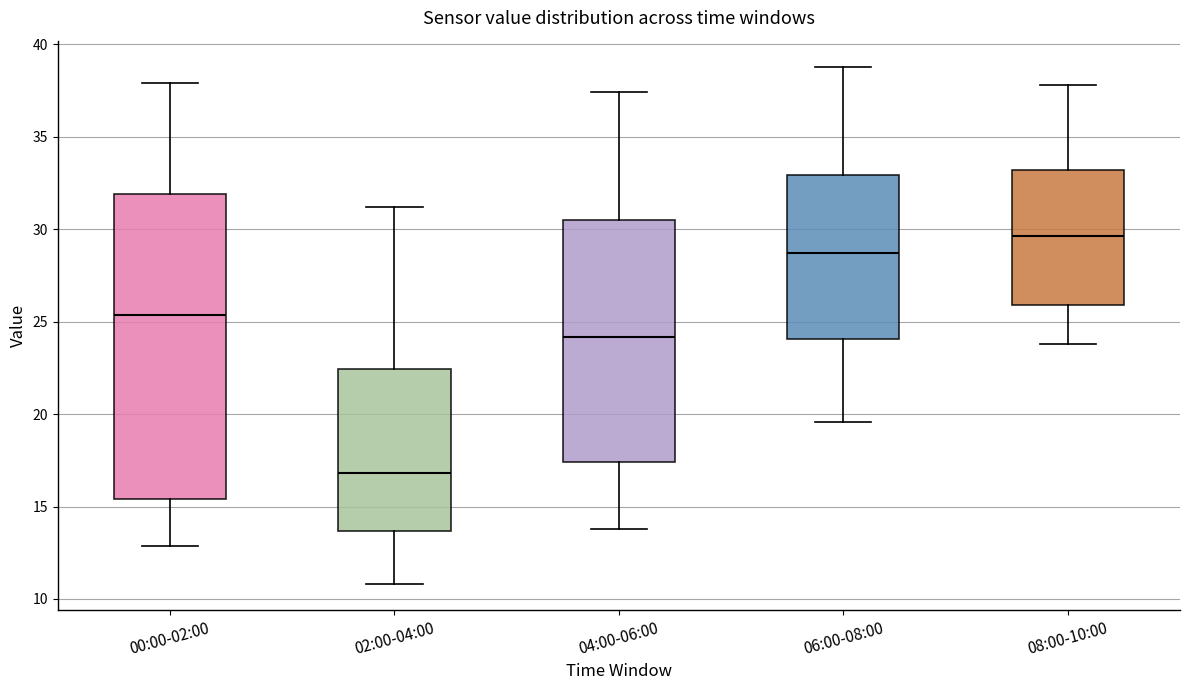

Reading left to right, read every box against the y-axis: the position of its median line, the range the box covers, and the ends of its whiskers. The values are not printed on the chart, so give them approximately, as read against the axis.

00:00-02:00: median 25.5, box 15.5 to 32.0, whiskers 13.0 to 38.0
02:00-04:00: median 17.0, box 13.5 to 22.5, whiskers 11.0 to 31.0
04:00-06:00: median 24.0, box 17.5 to 30.5, whiskers 14.0 to 37.5
06:00-08:00: median 28.5, box 24.0 to 33.0, whiskers 19.5 to 39.0
08:00-10:00: median 29.5, box 26.0 to 33.0, whiskers 24.0 to 38.0